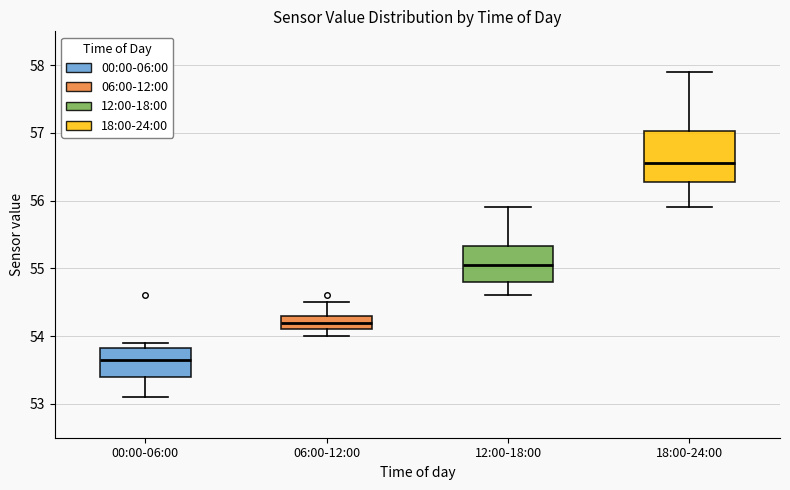

Which box's median line is the lowest?

00:00-06:00